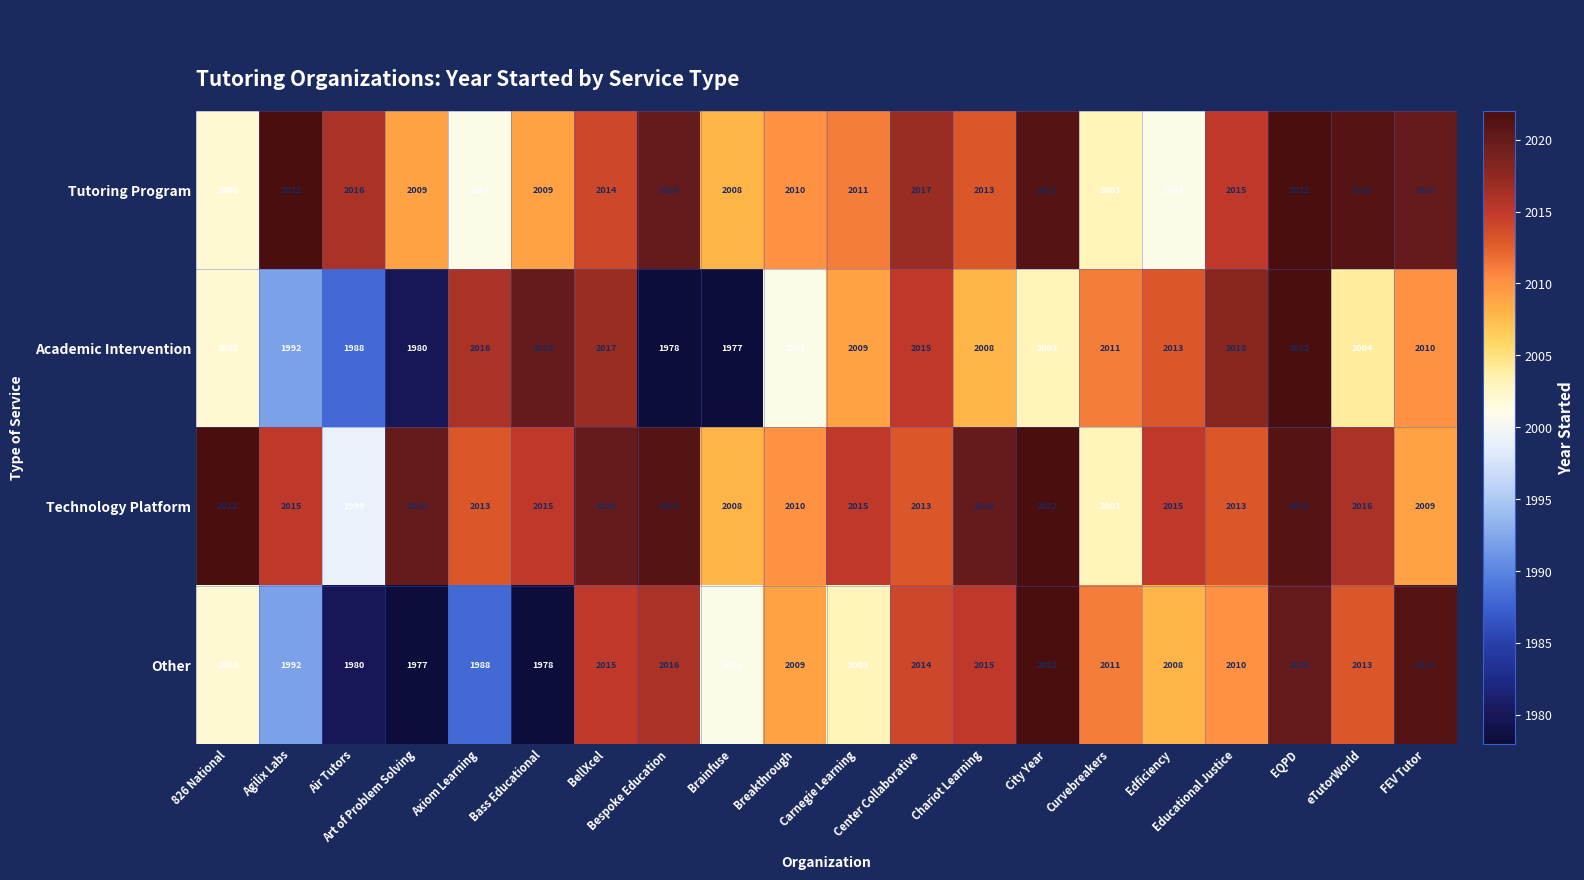

What is the sum of all Tutoring Program values?

40255